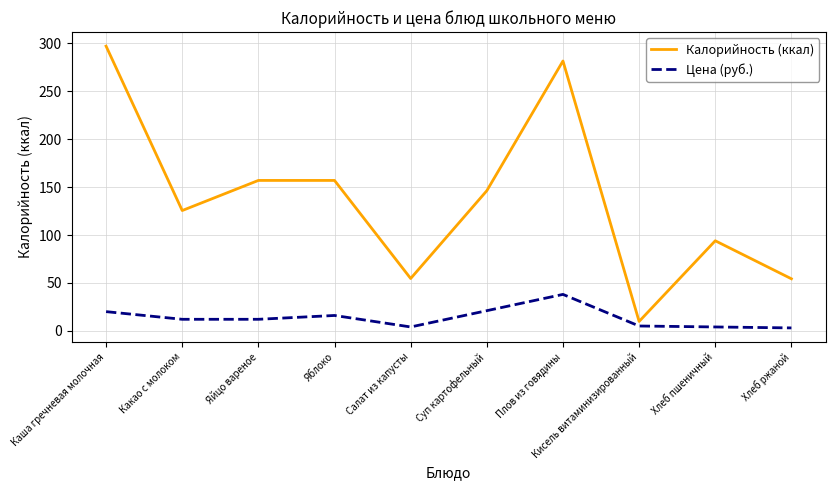

At which label does Цена (руб.) first exceed 12?

Каша гречневая молочная